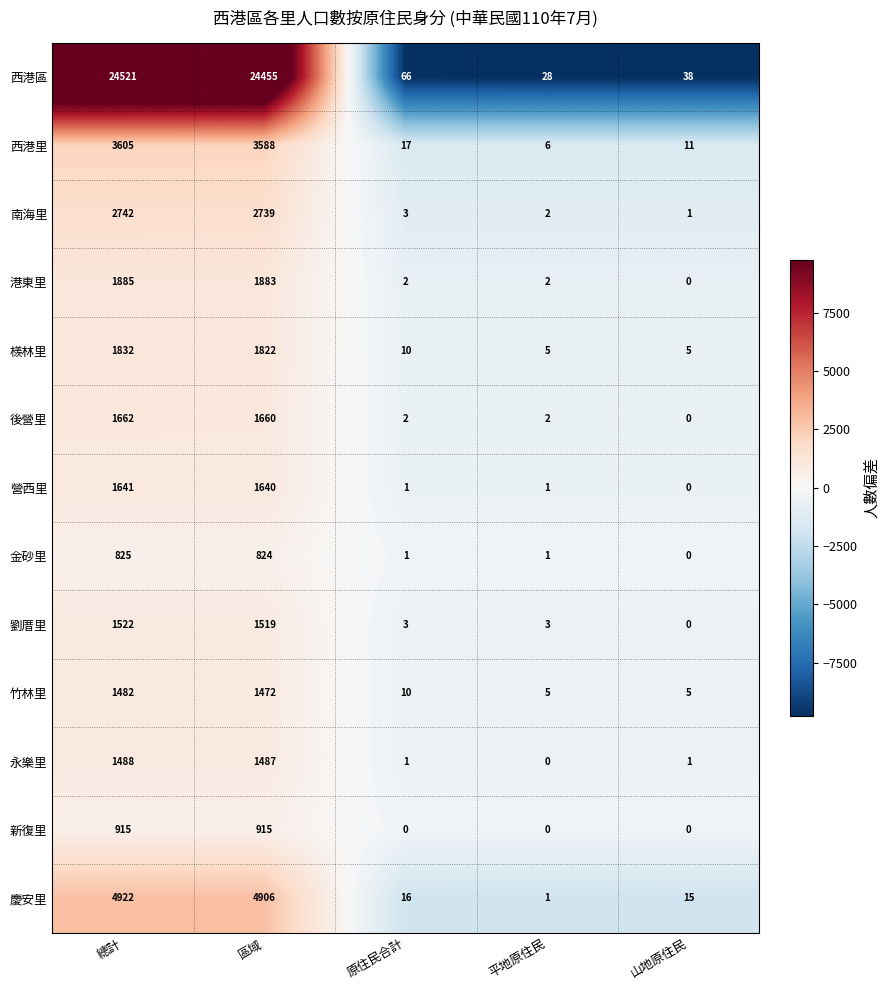

At which category is the sum across all series the highest?

總計